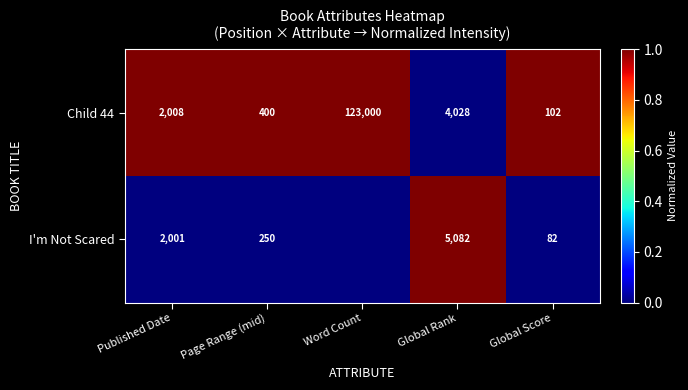

The Child 44 series shows 2008 at Published Date. True or false?

True